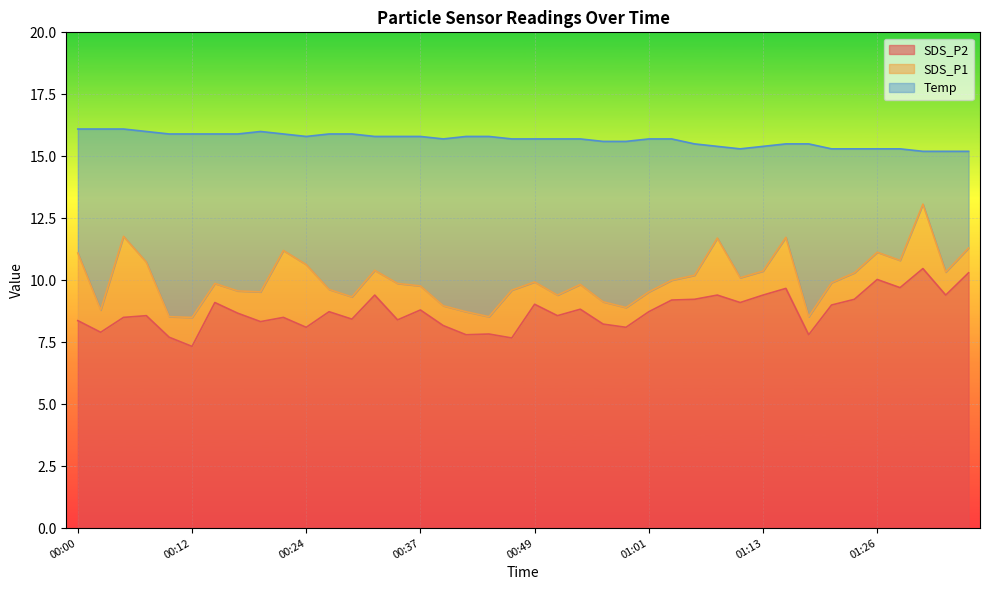

What is the difference between the SDS_P2 values at 00:02 and 01:31?

2.6